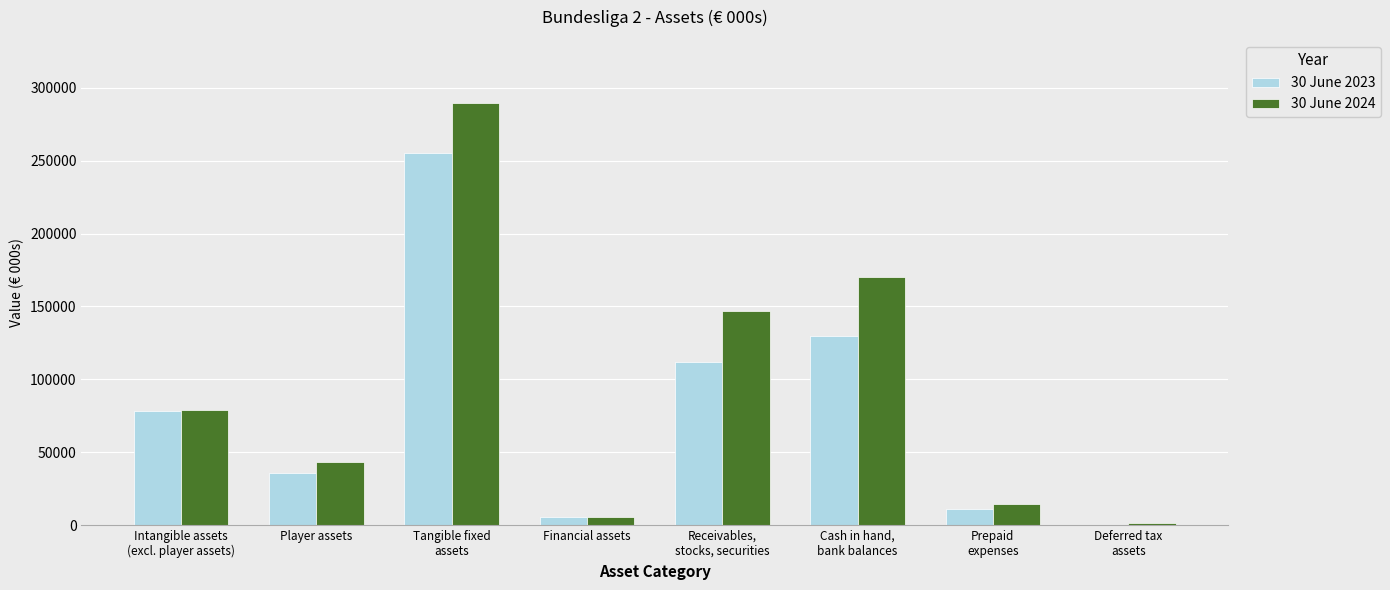

Which series has the widest spread of values?

30 June 2024